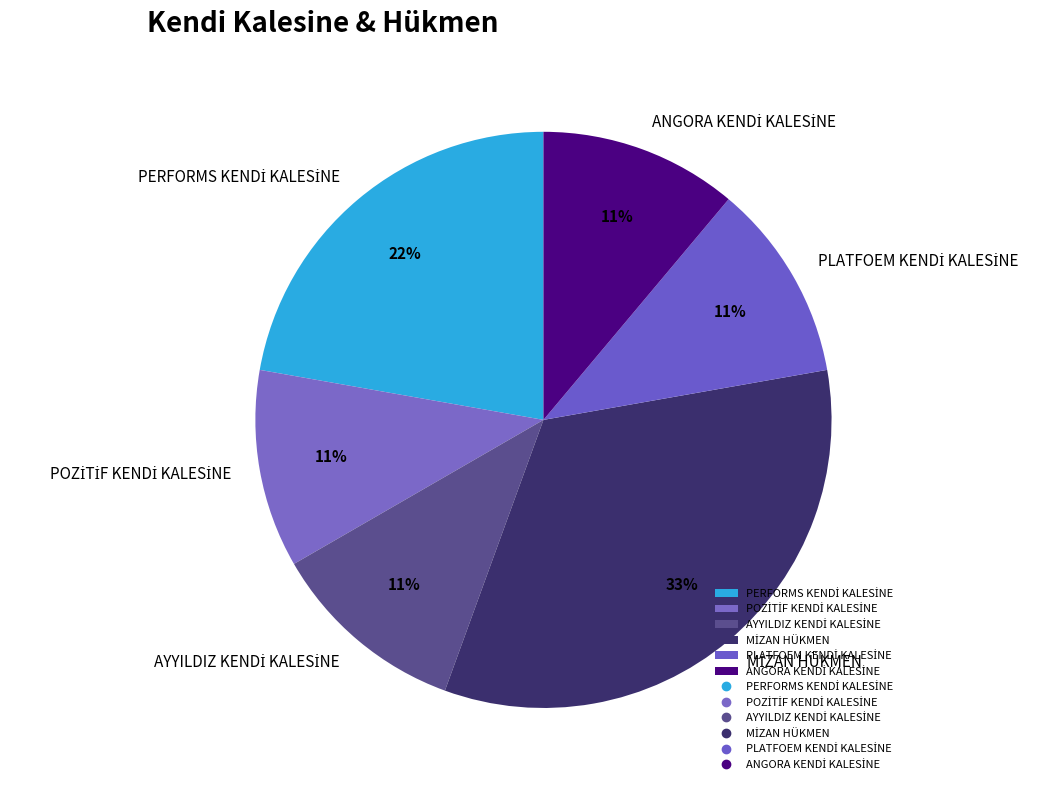

Is there any slice that represents more than half of the pie?

No